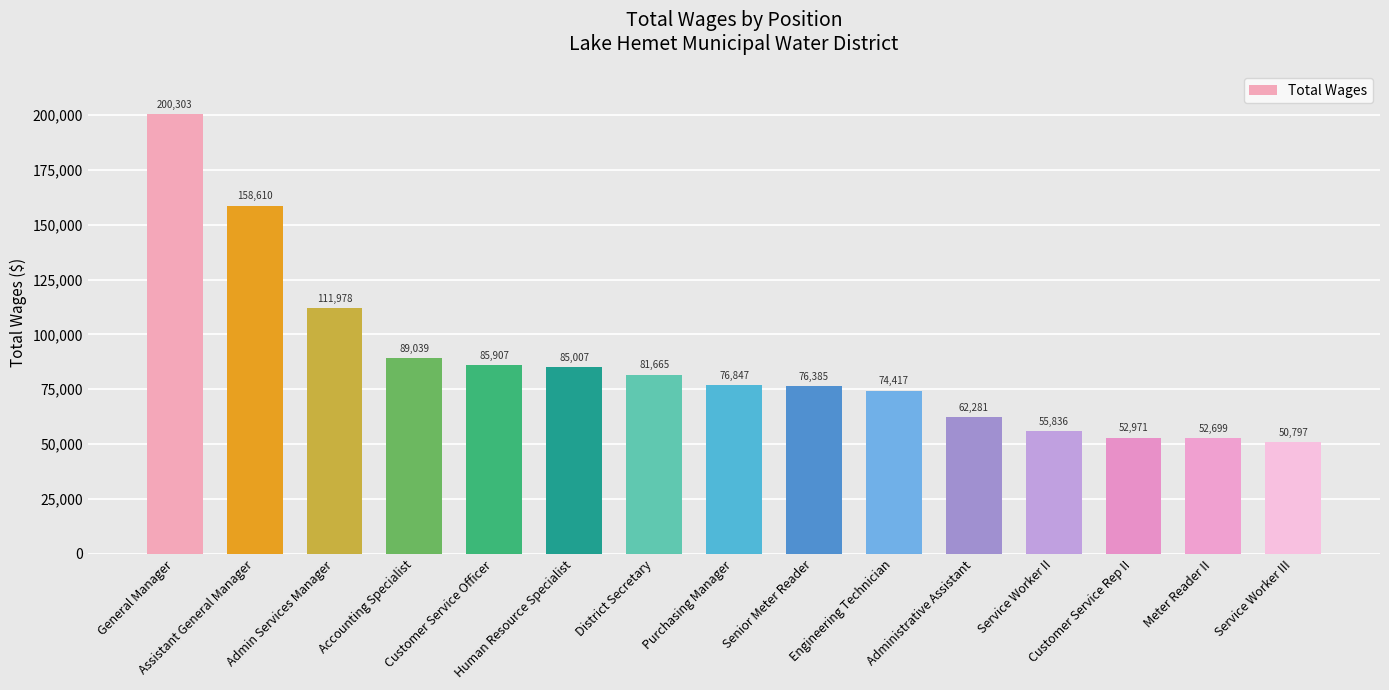

What is the change in value from Human Resource Specialist to Senior Meter Reader?

-8622